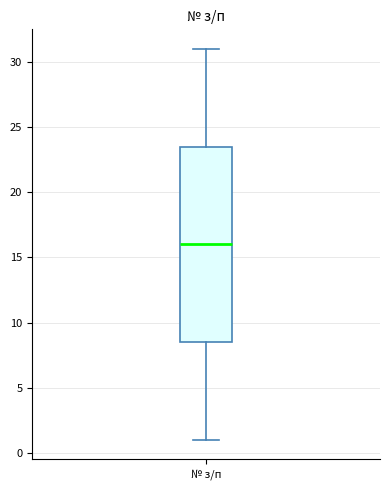

Where does the upper whisker of the box for № з/п end on the y-axis? The values are not printed on the chart, so give them approximately, as read against the axis.

31.0